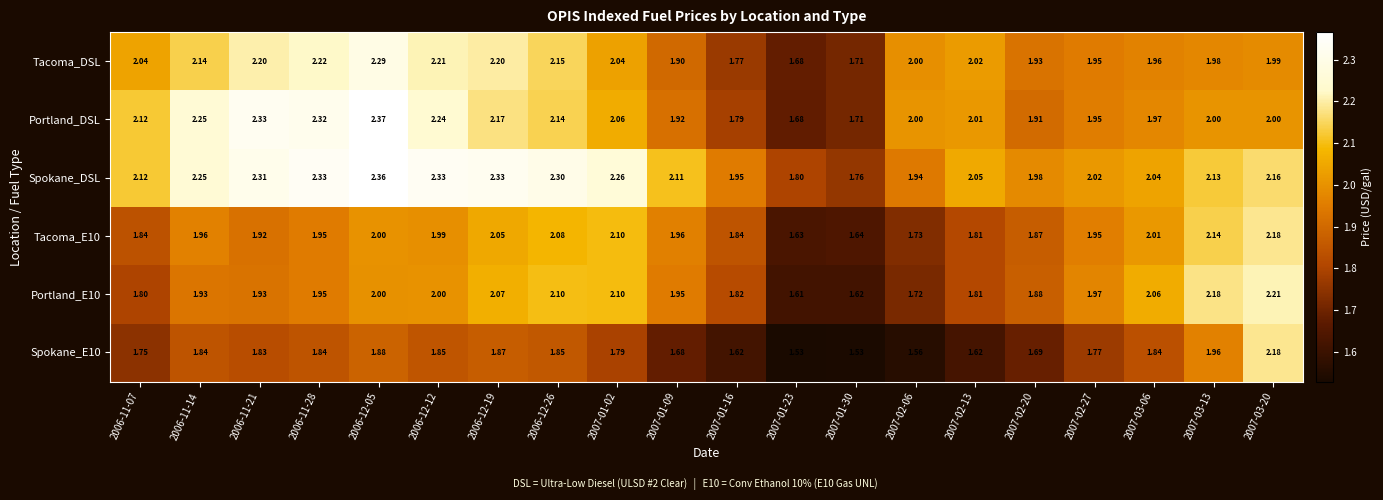

Which series has the largest range (max minus min)?

Portland_DSL